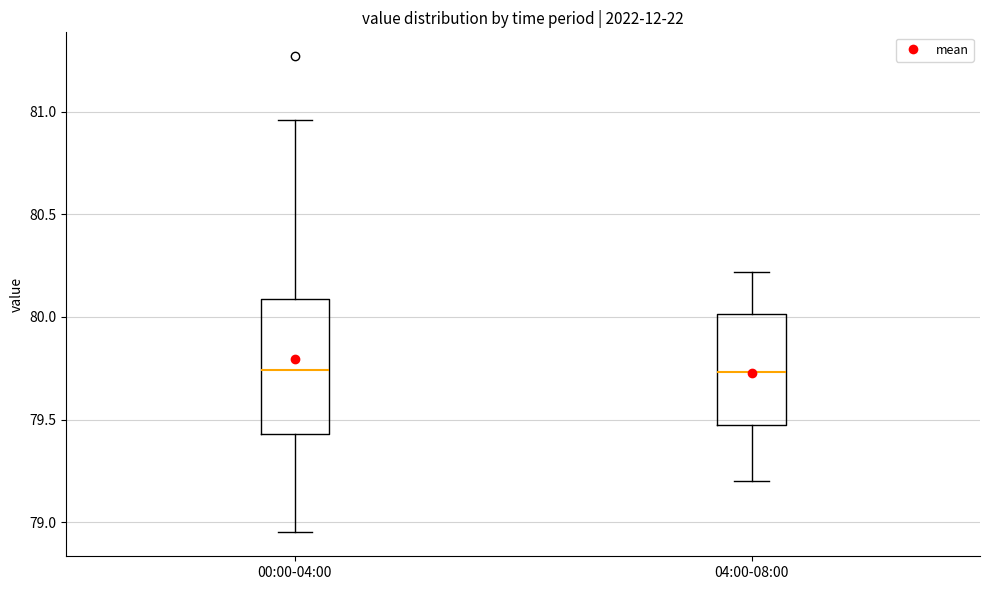

Which box is the tallest, from its lower edge to its upper edge?

00:00-04:00